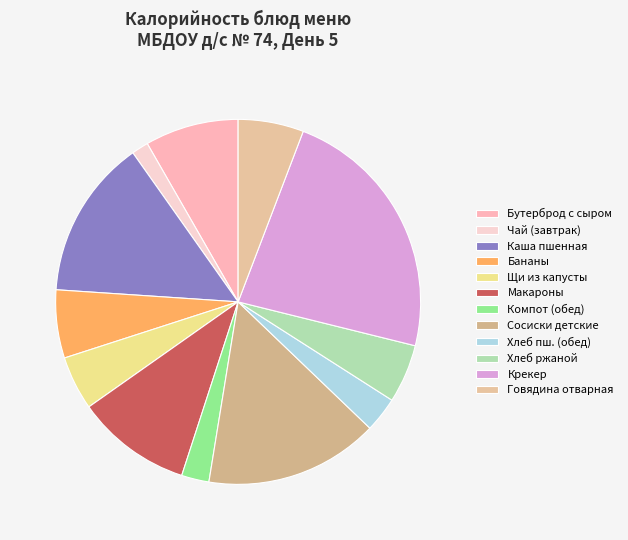

Count the number of slices in the pie.

12